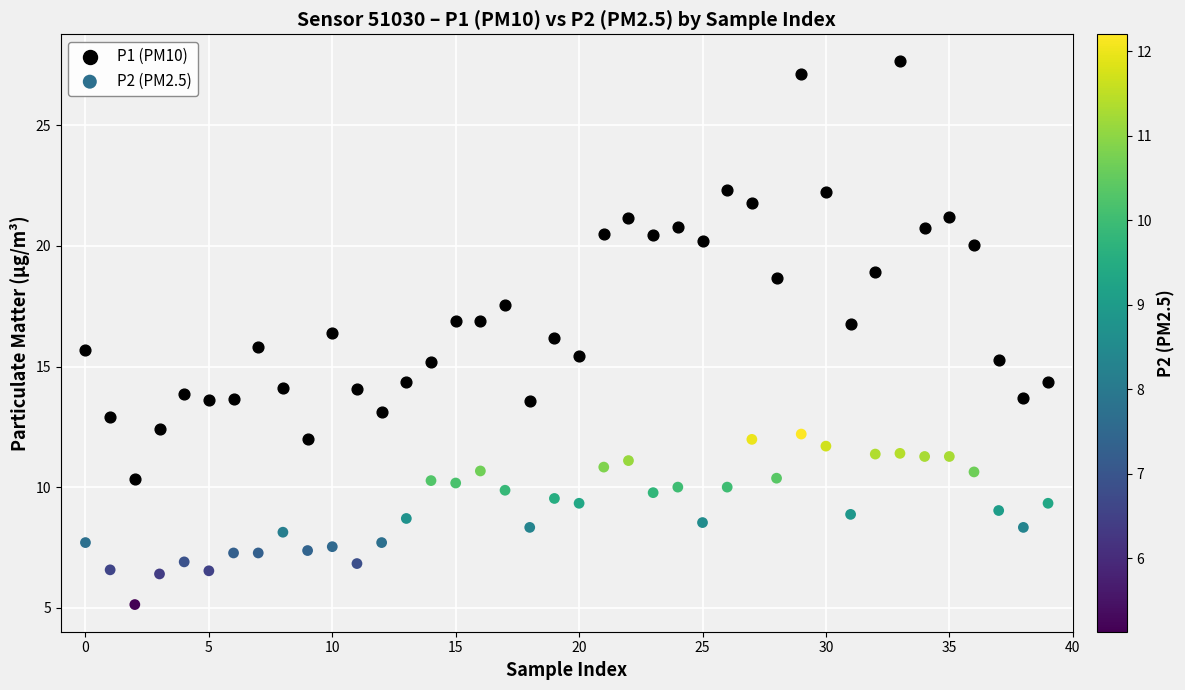

Which series reaches the maximum Y coordinate?

P1 (PM10)